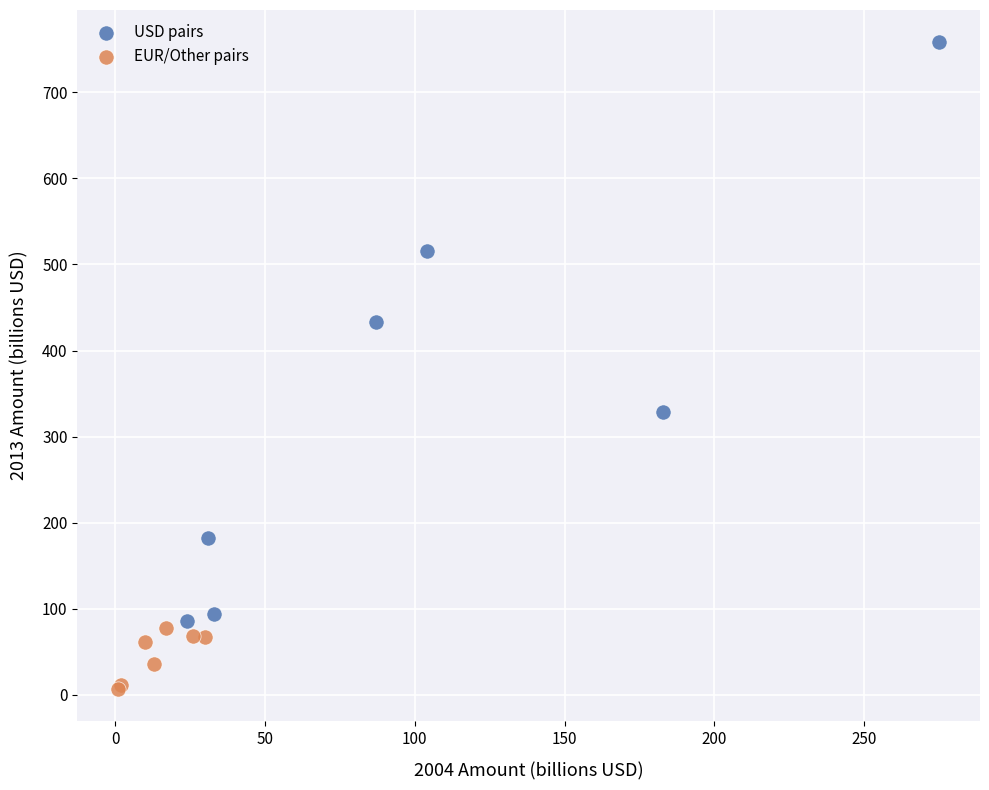

Which series contains the lowest Y value?

EUR/Other pairs